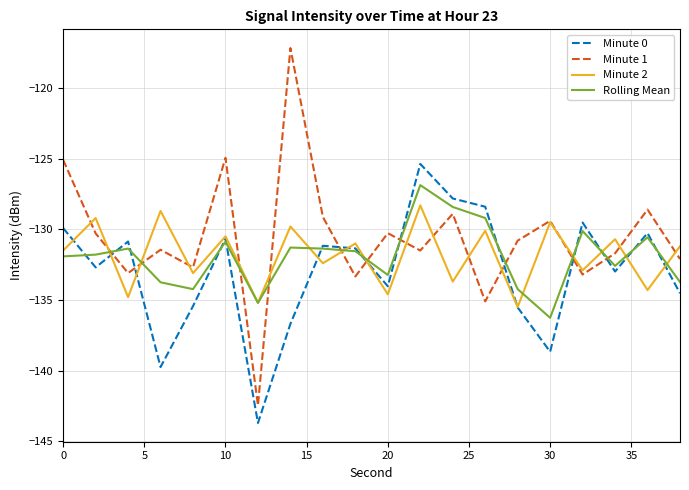

What is the minimum value shown in the chart?

-143.7